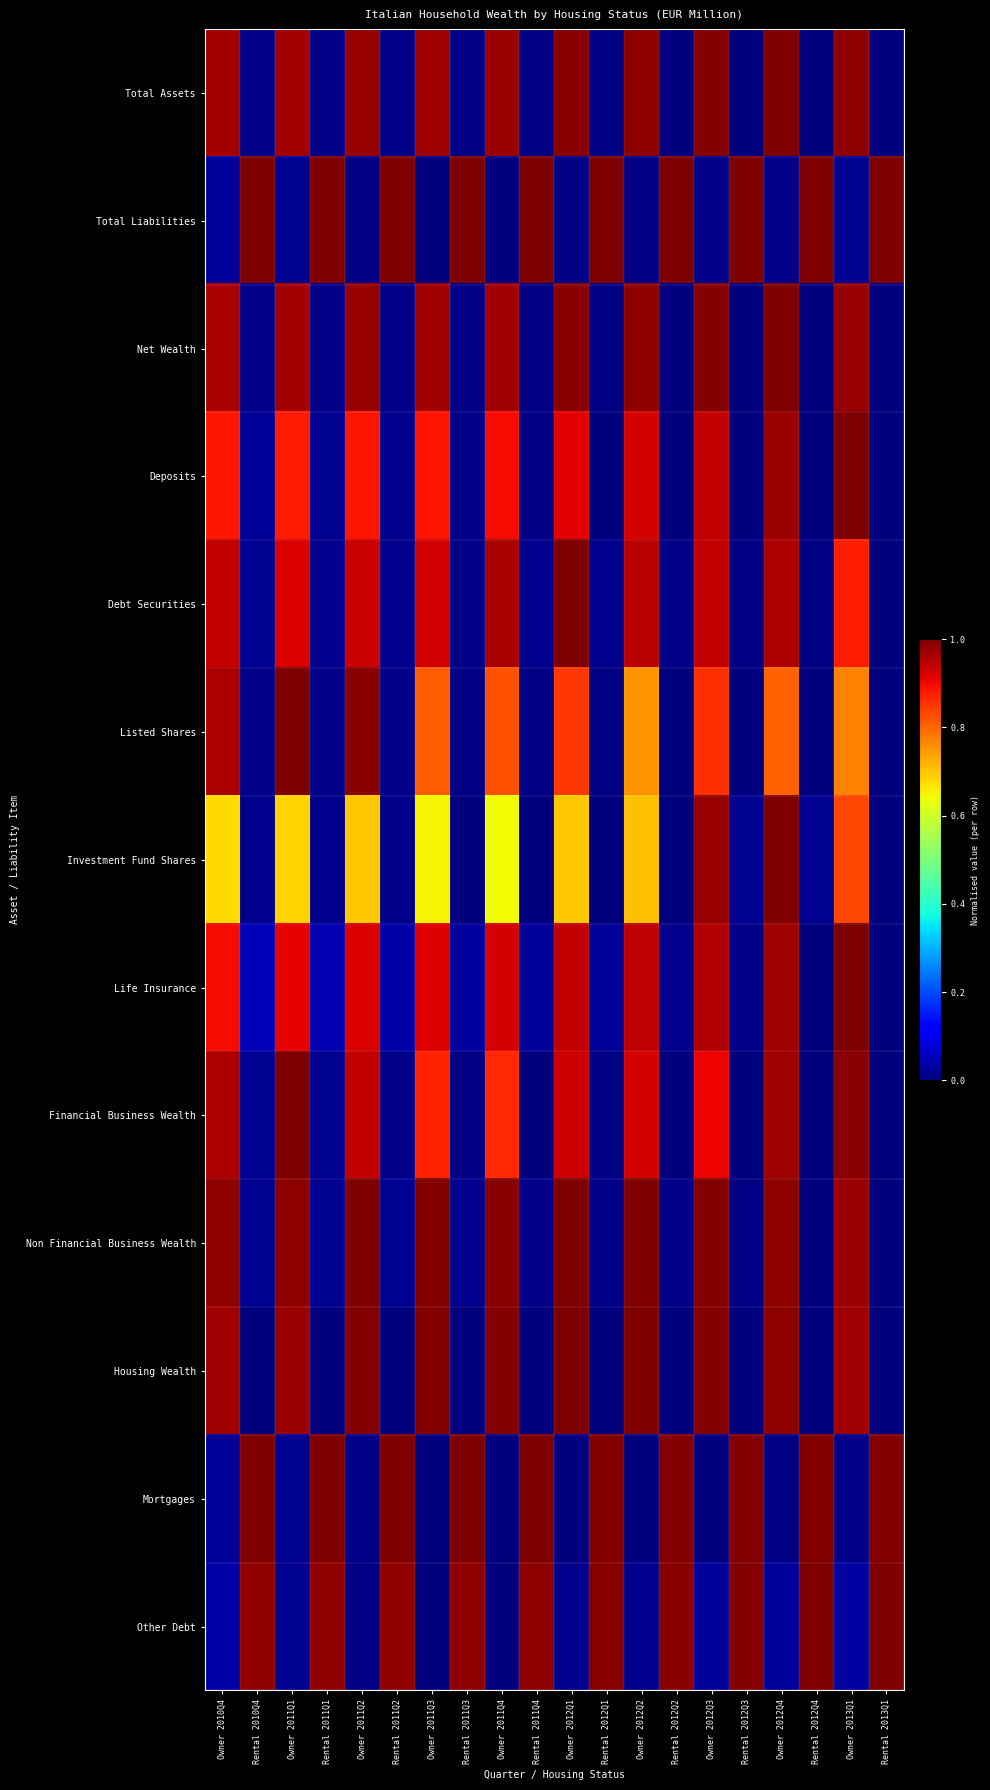

How many categories are shown in the chart?

20